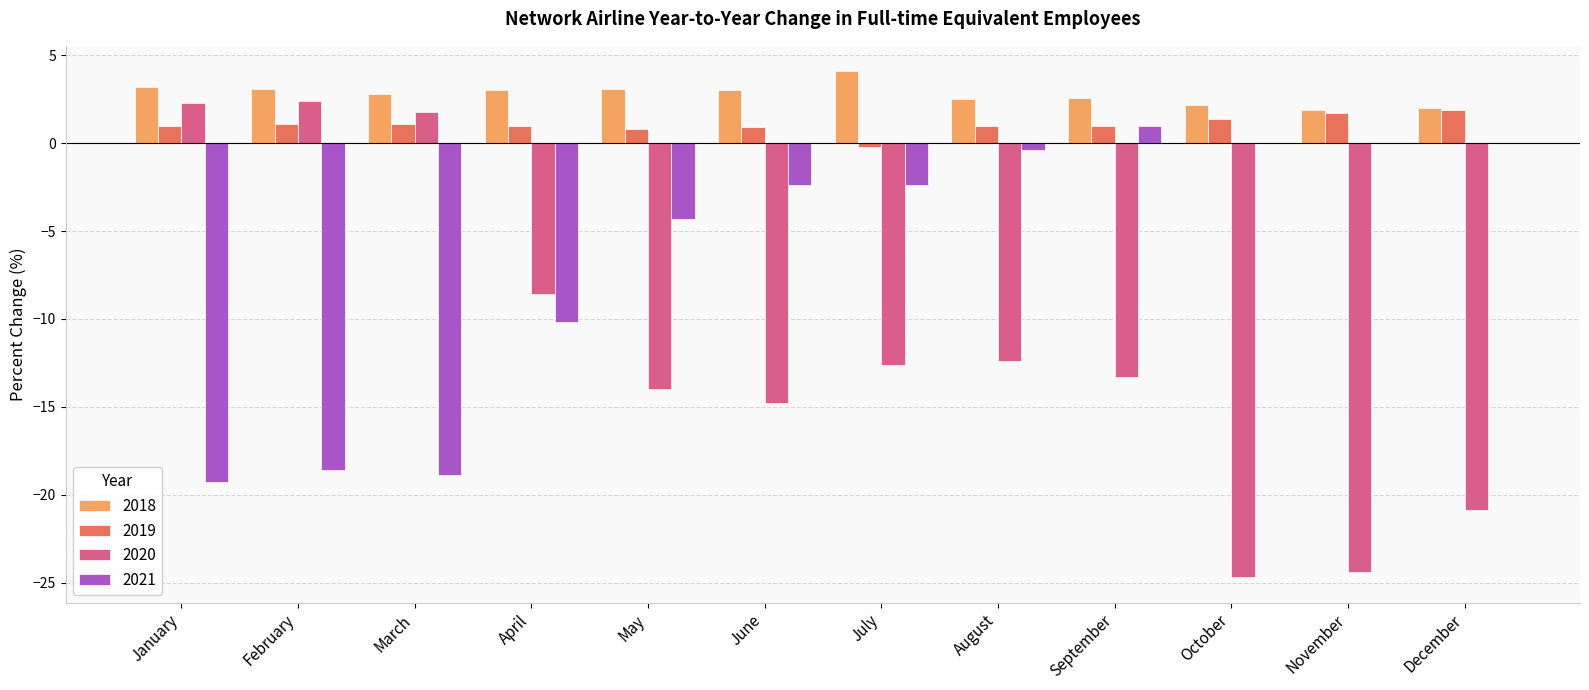

Which series has the largest total across all categories?

2018